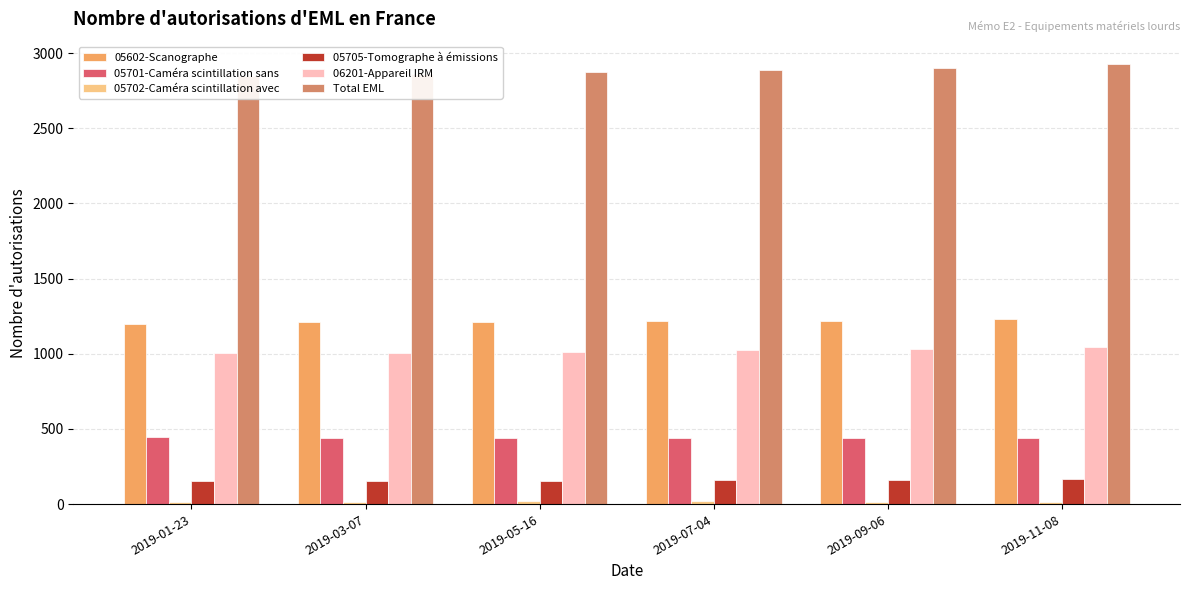

Are the bars horizontal?

No